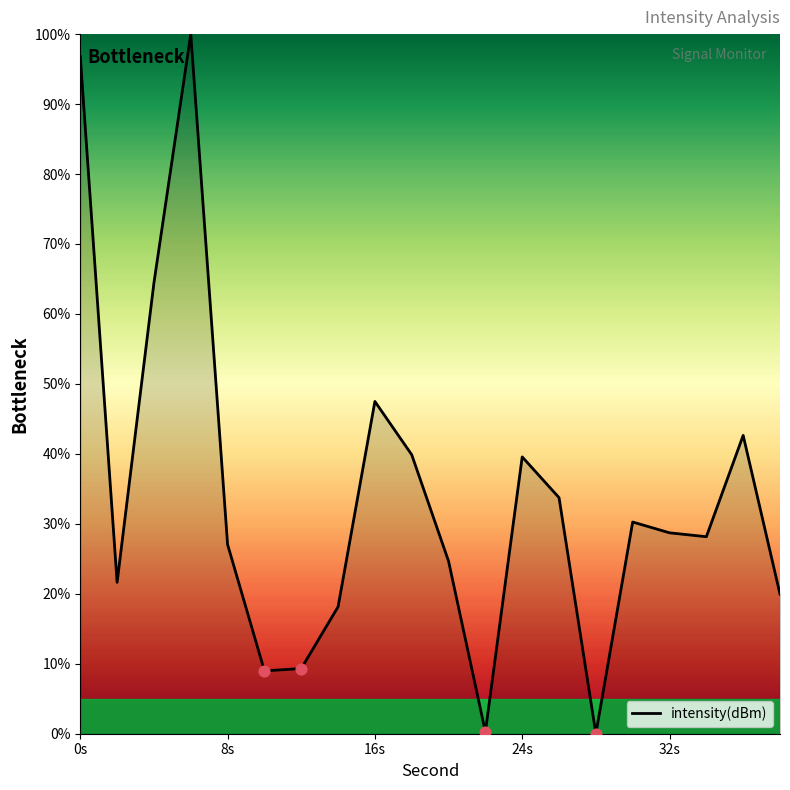

What is the difference between the maximum and minimum values?

100.0